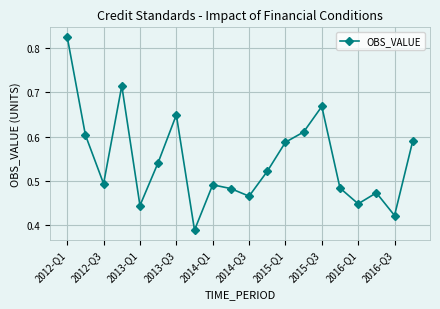

How many values are between 0 and 1?

20